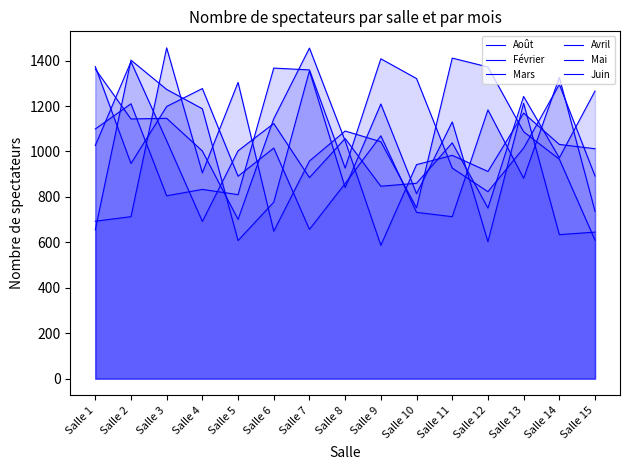

Which category has the lowest value in the Juin series?

Salle 9